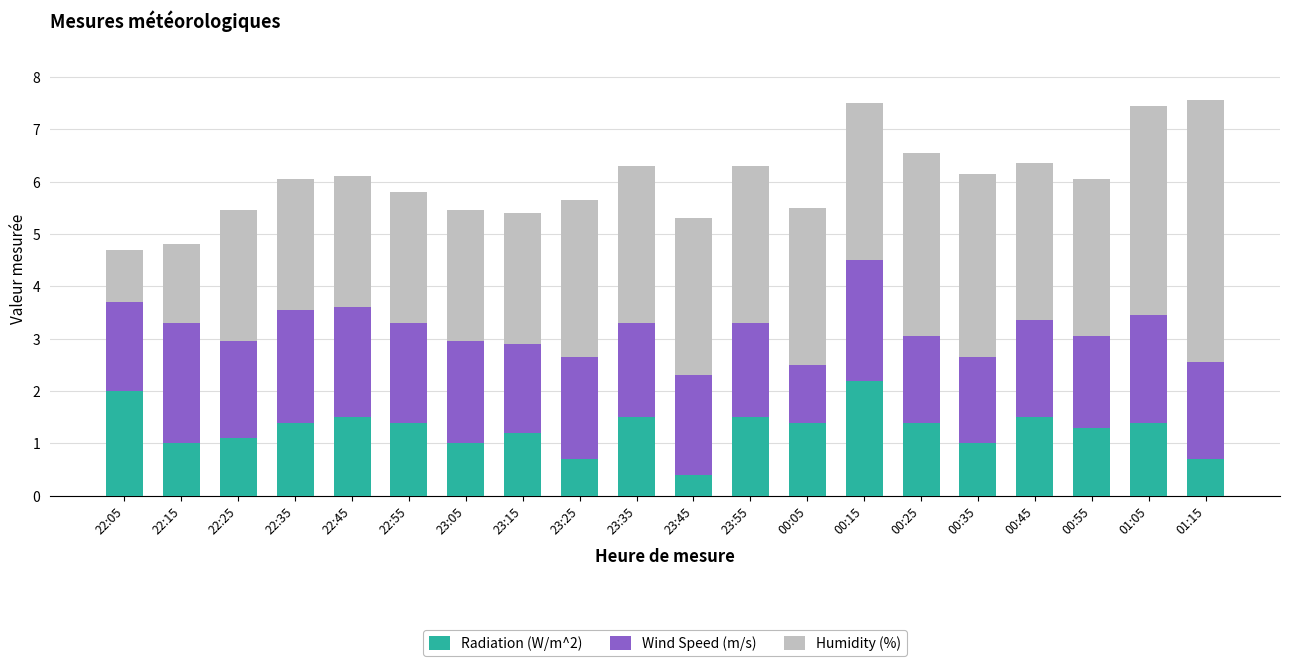

What is the sum of all Radiation (W/m^2) values?

25.6